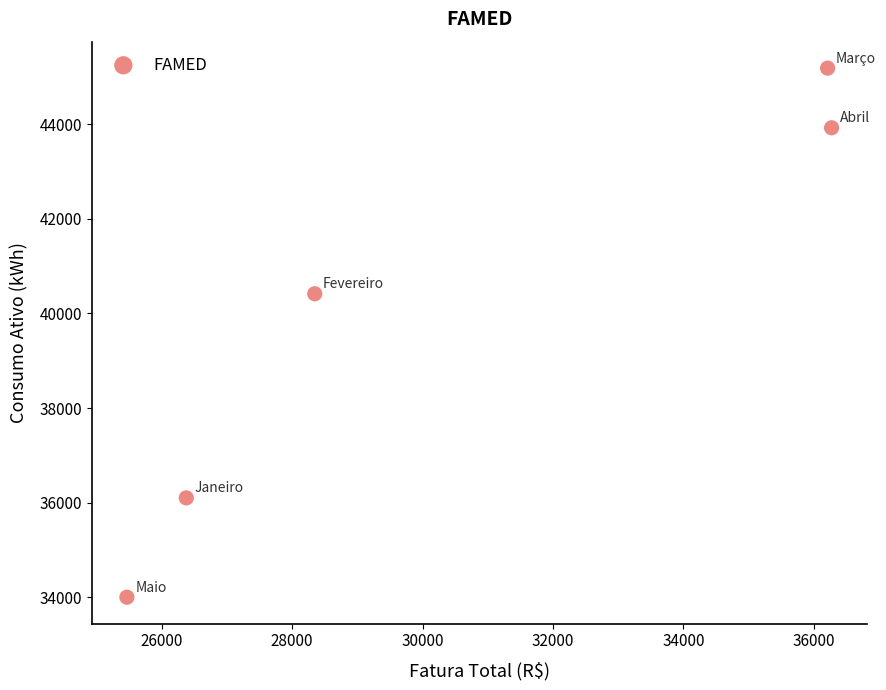

What is the range of Y values (max minus min)?

11176